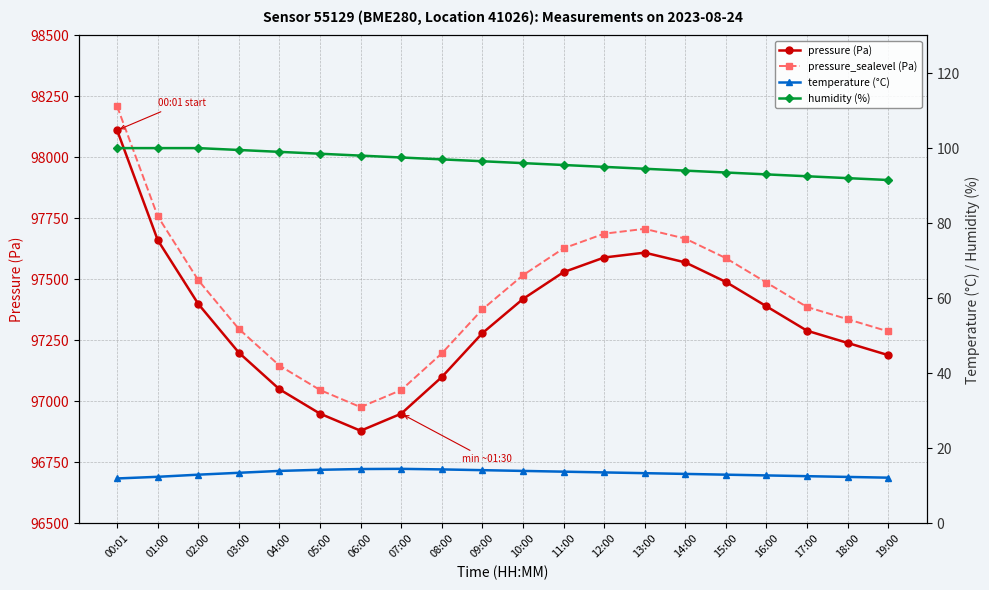

How many lines are shown in the chart?

4